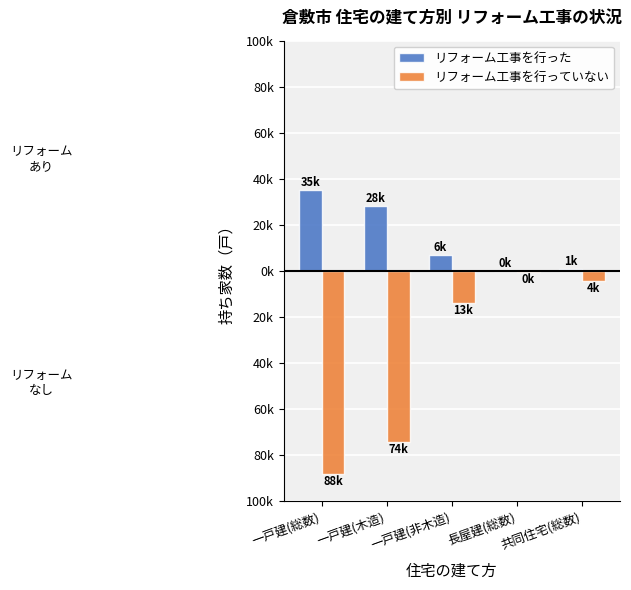

Where is リフォーム工事を行った nearest to the value 17545?

一戸建(木造)